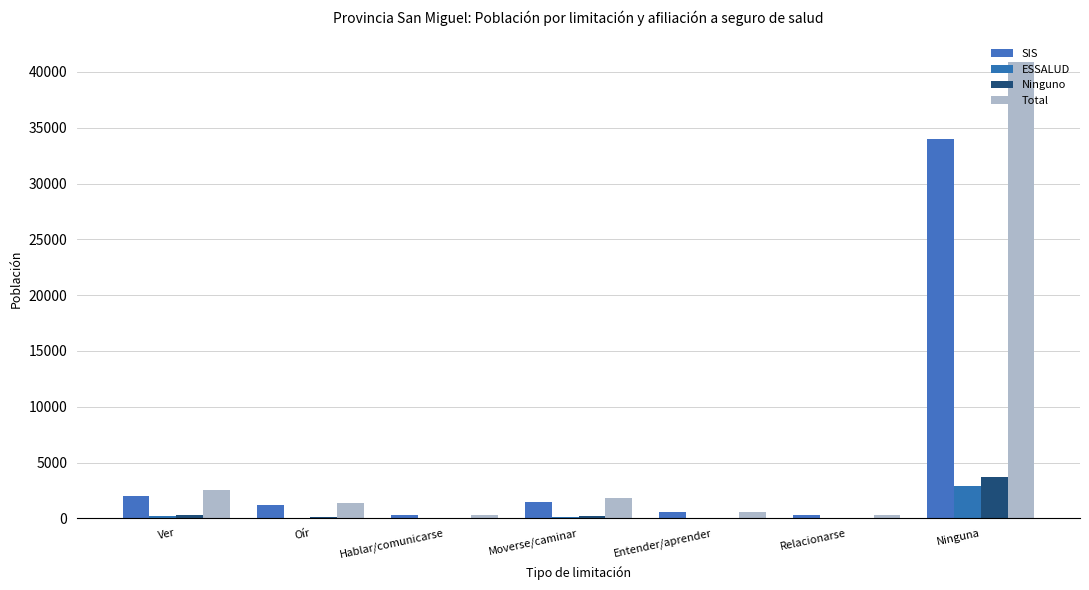

Reading left to right, extract all data points from this chart.

SIS: 2038	1214	300	1484	530	277	33975
ESSALUD: 219	40	9	107	12	3	2860
Ninguno: 263	127	37	204	64	41	3746
Total: 2542	1390	347	1807	609	323	40888